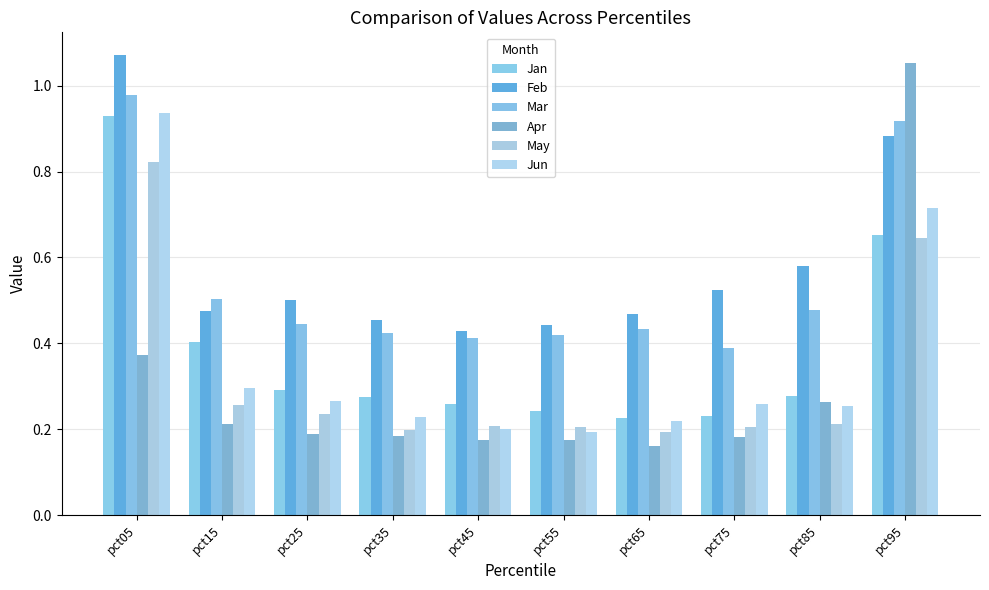

Reading right to left, transcribe all the data shown in this chart.

Jan: 0.7	0.3	0.2	0.2	0.2	0.3	0.3	0.3	0.4	0.9
Feb: 0.9	0.6	0.5	0.5	0.4	0.4	0.5	0.5	0.5	1.1
Mar: 0.9	0.5	0.4	0.4	0.4	0.4	0.4	0.4	0.5	1.0
Apr: 1.1	0.3	0.2	0.2	0.2	0.2	0.2	0.2	0.2	0.4
May: 0.6	0.2	0.2	0.2	0.2	0.2	0.2	0.2	0.3	0.8
Jun: 0.7	0.3	0.3	0.2	0.2	0.2	0.2	0.3	0.3	0.9